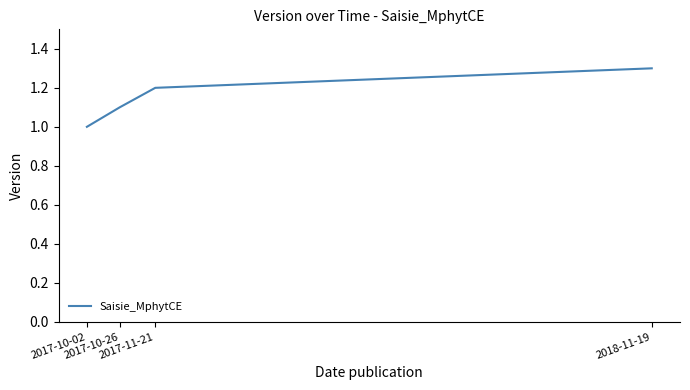

List the labels in order of value, largest first.

2018-11-19, 2017-11-21, 2017-10-26, 2017-10-02